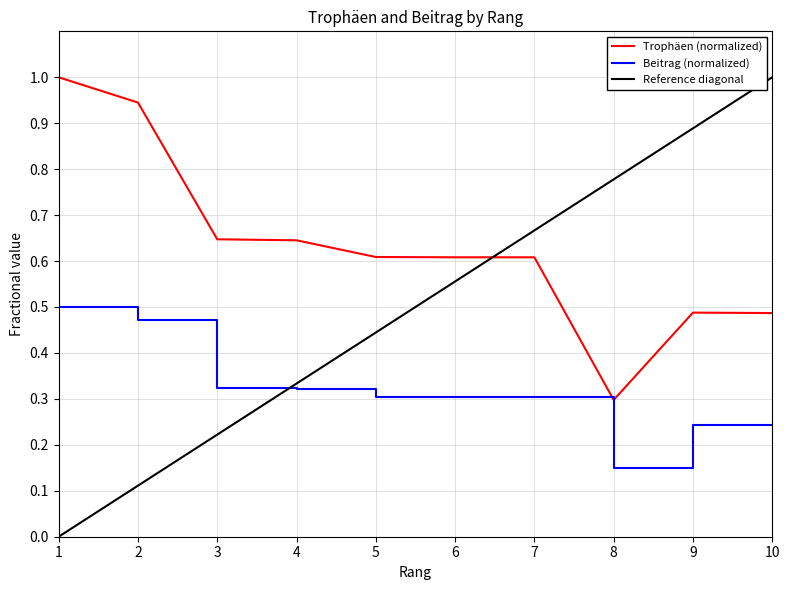

How many Beitrag values are between 0 and 1?

10